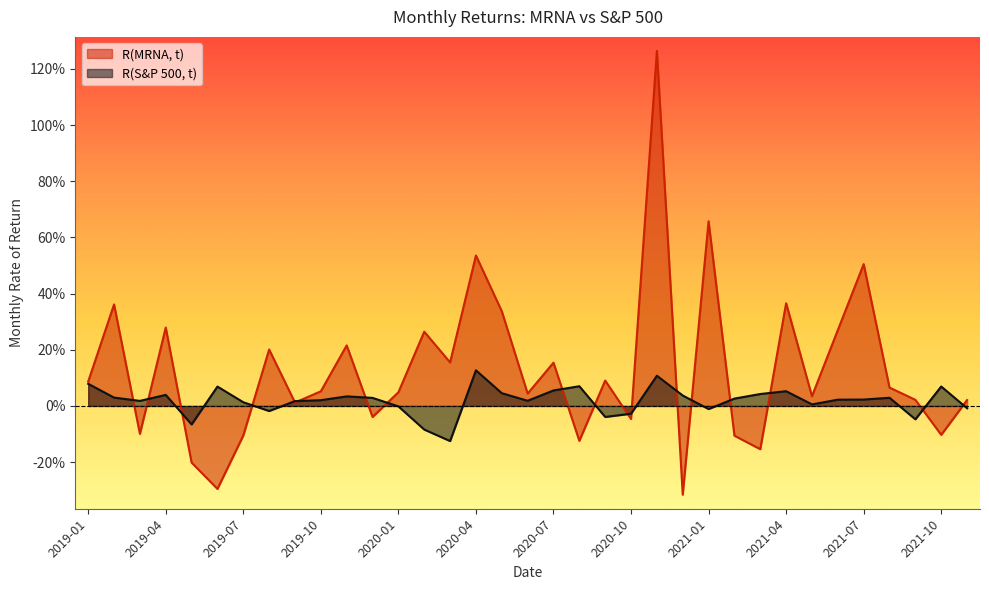

Between which two adjacent categories do R(S&P 500, t) and R(MRNA, t) first intersect?

2019-02 and 2019-03